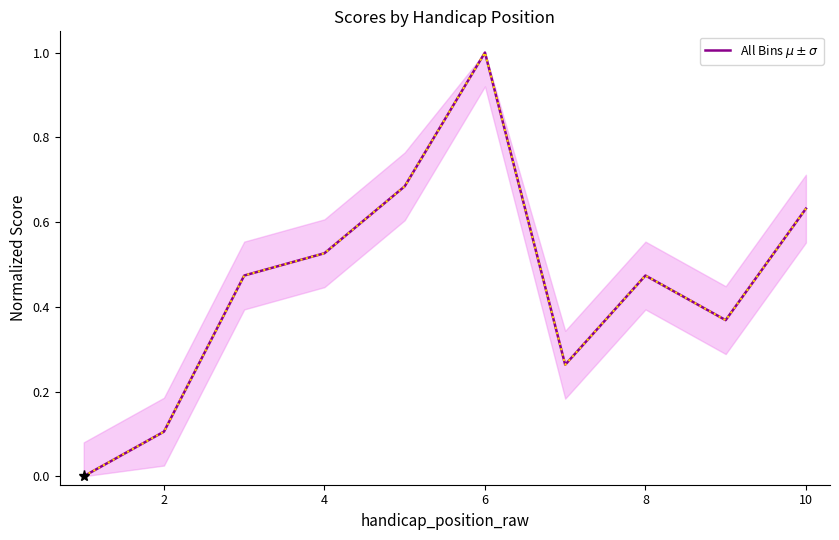

What is the difference between the maximum and minimum values?

1.0